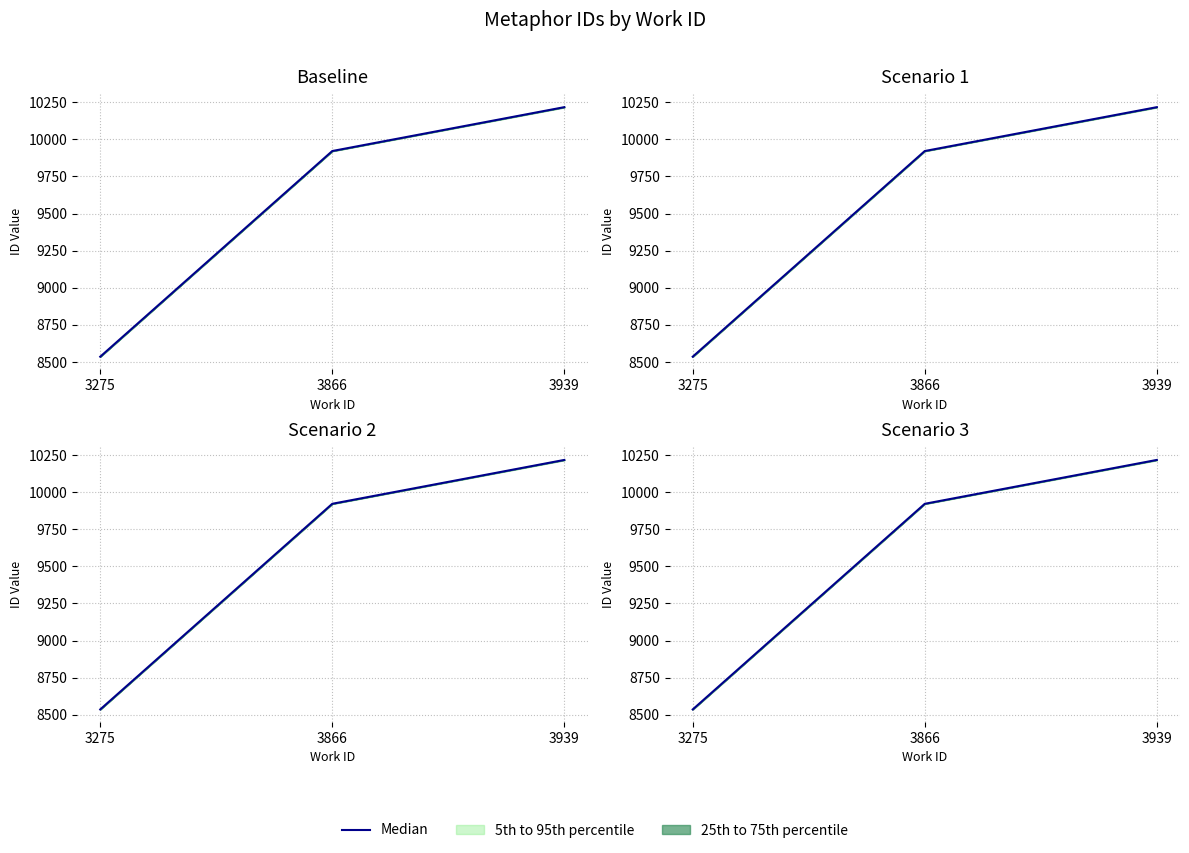

List the labels in order of value, smallest first.

3275, 3866, 3939